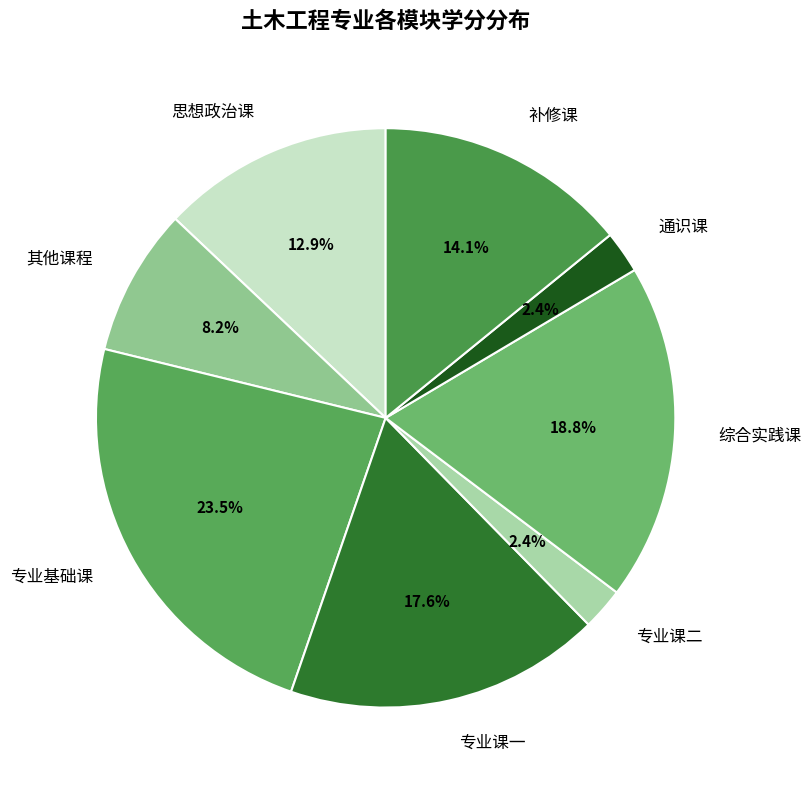

How many segments does this pie chart have?

8